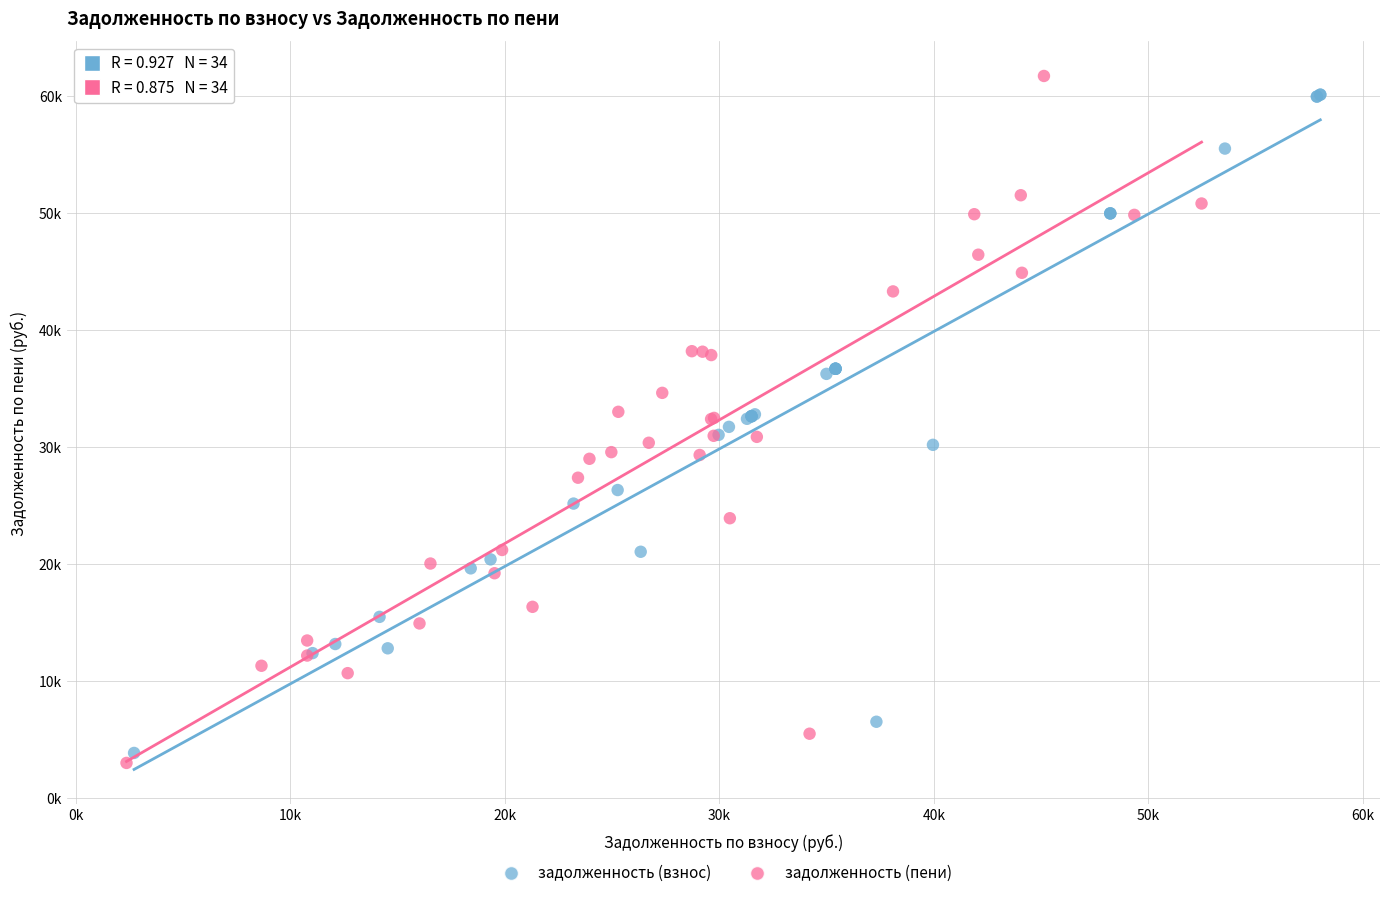

What are all the series names shown in the legend?

задолженность (взнос), задолженность (пени)